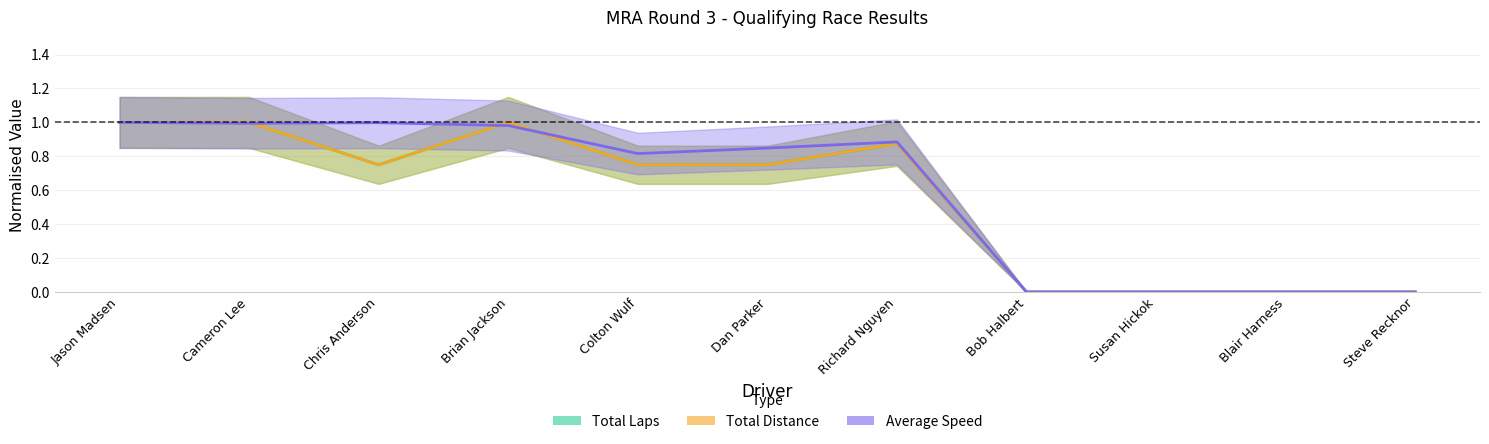

True or false: Total Laps has a value of 0.5 at Steve Recknor.

False